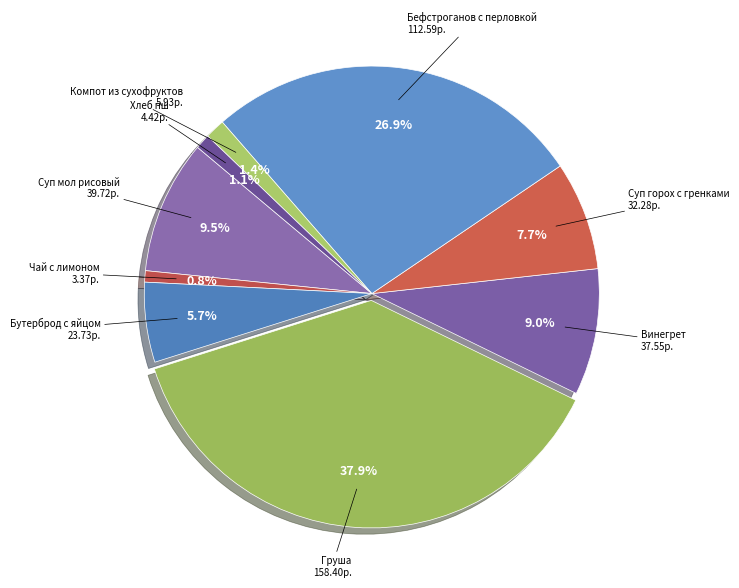

How many slices are in this pie chart?

9